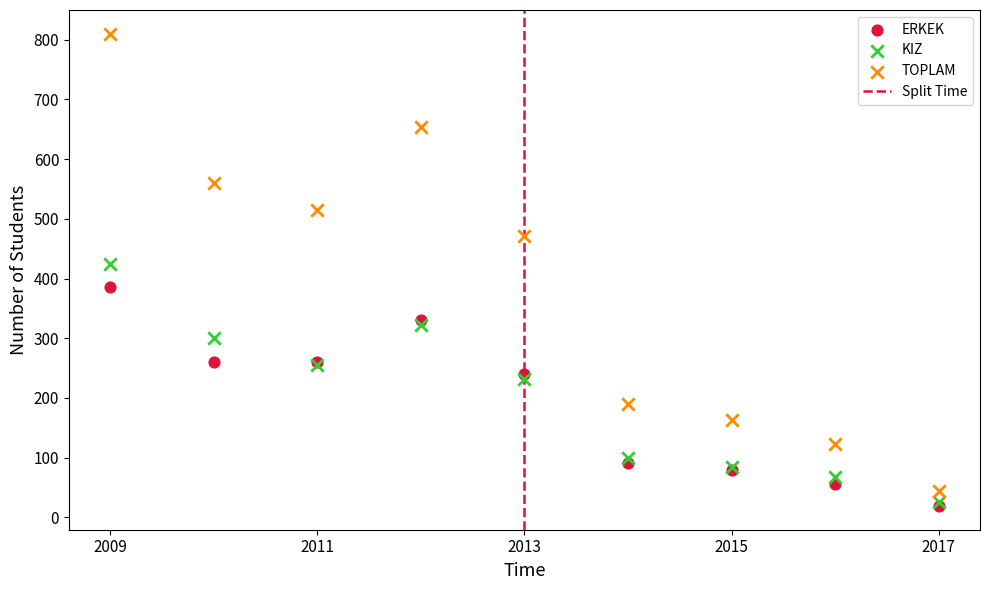

In the ERKEK series, what Y value is closest to 202?

240